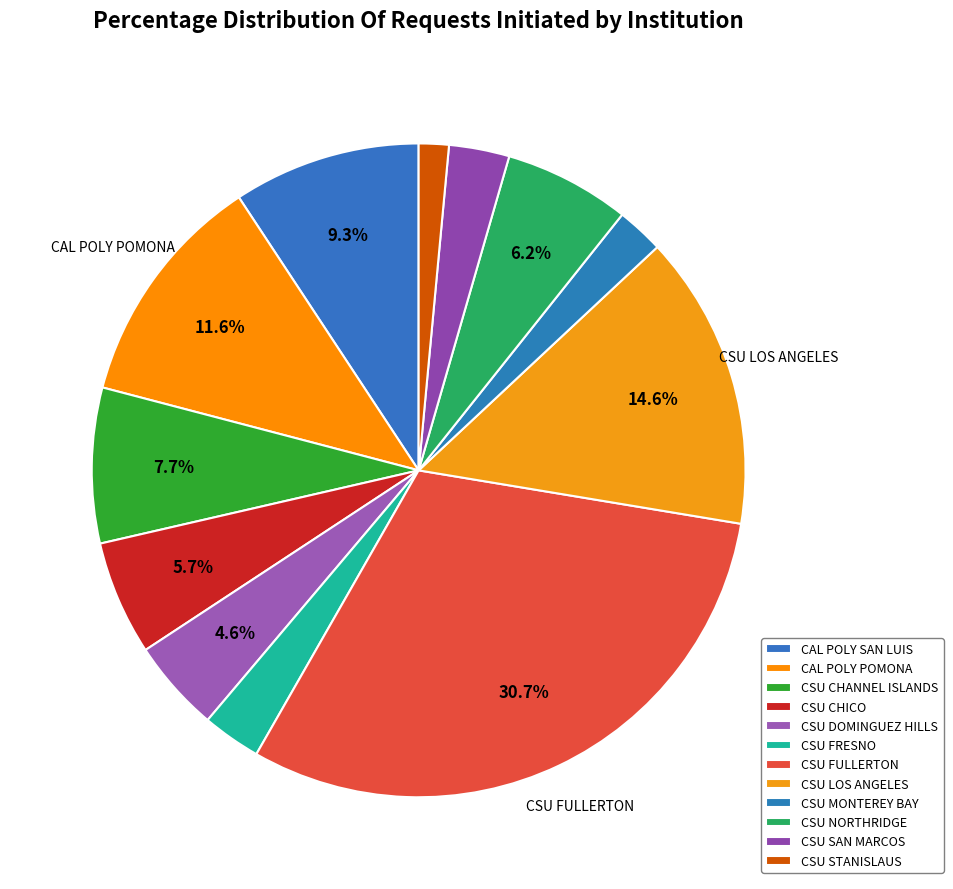

Count the number of slices in the pie.

12